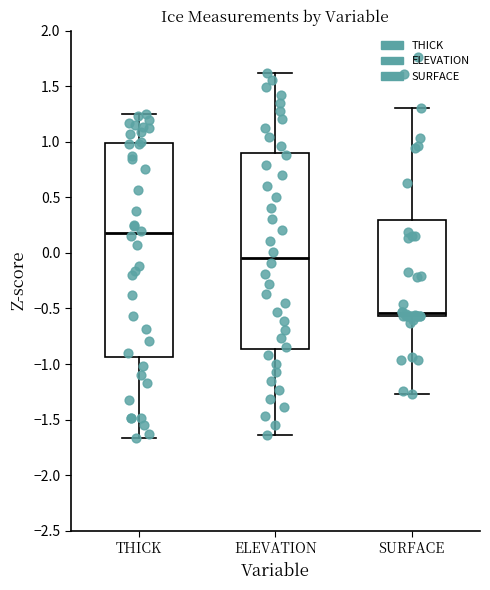

Reading left to right, read every box against the y-axis: the position of its median line, the range the box covers, and the ends of its whiskers. The values are not printed on the chart, so give them approximately, as read against the axis.

THICK: median 0.15, box -0.95 to 1.00, whiskers -1.65 to 1.25
ELEVATION: median -0.05, box -0.85 to 0.90, whiskers -1.65 to 1.60
SURFACE: median -0.55 (just above the box's lower edge), box -0.55 to 0.30, whiskers -1.25 to 1.30